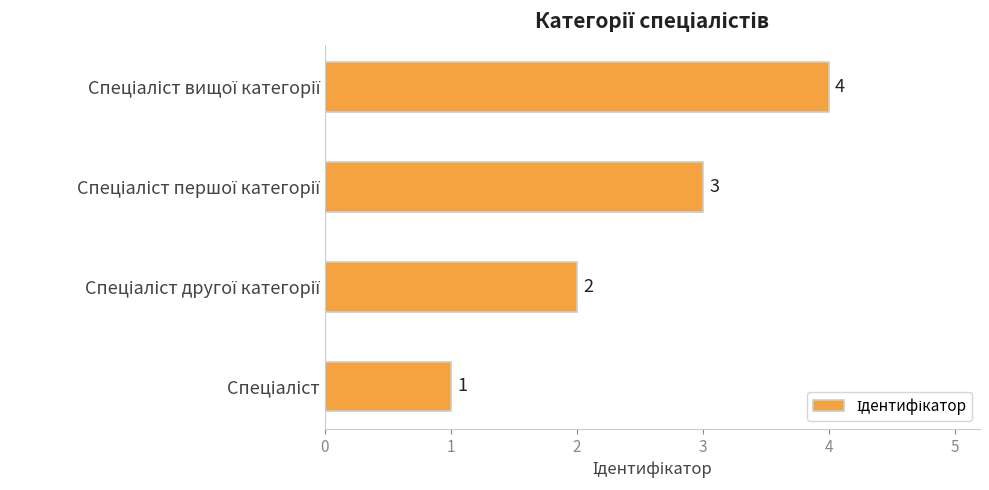

How many values are between 2 and 4?

3